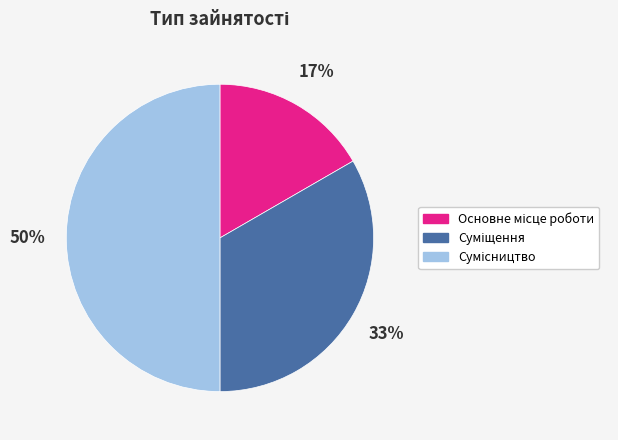

To the nearest percent, what is the difference between the largest and smallest slice percentages?

33%